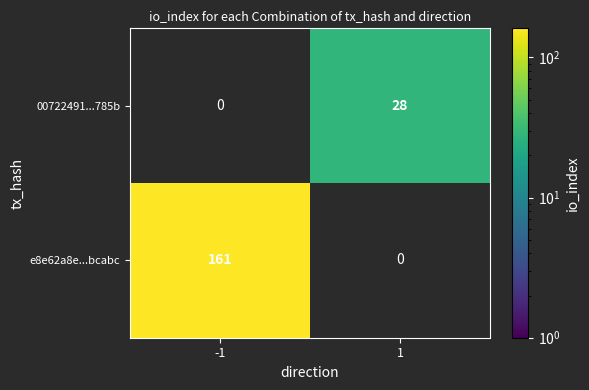

At which category is the sum across all series the highest?

-1